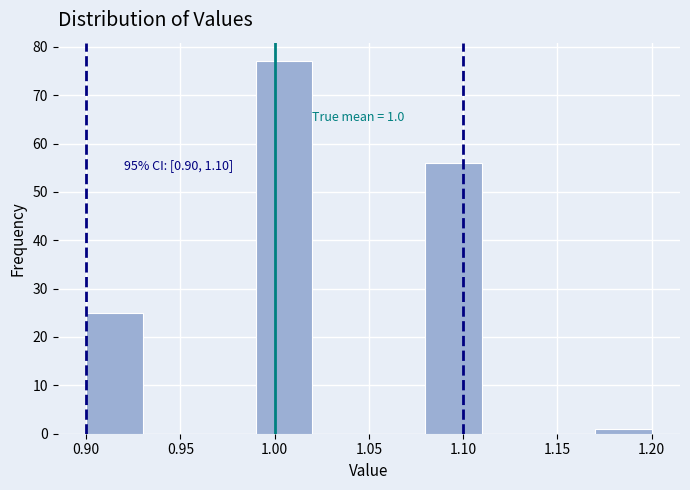

Over which range of the x-axis is the bar tallest?

0.99 to 1.02